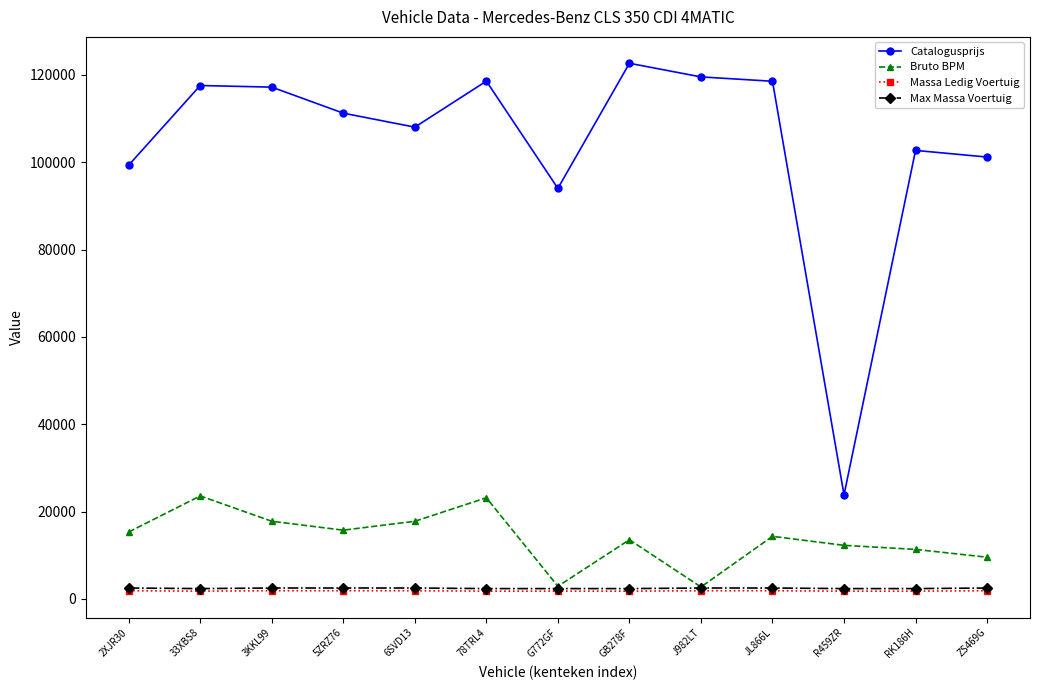

What is the label of the 10th point from the right?

5ZRZ76